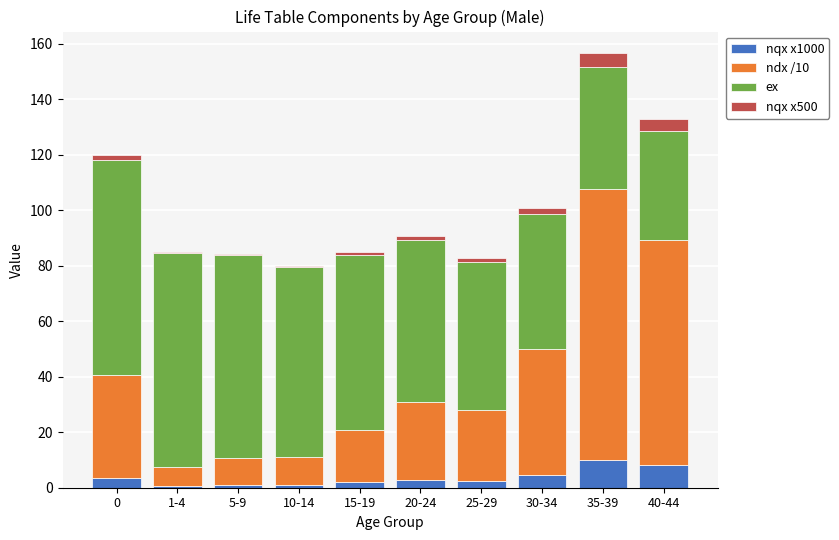

How many categories are shown in the chart?

10